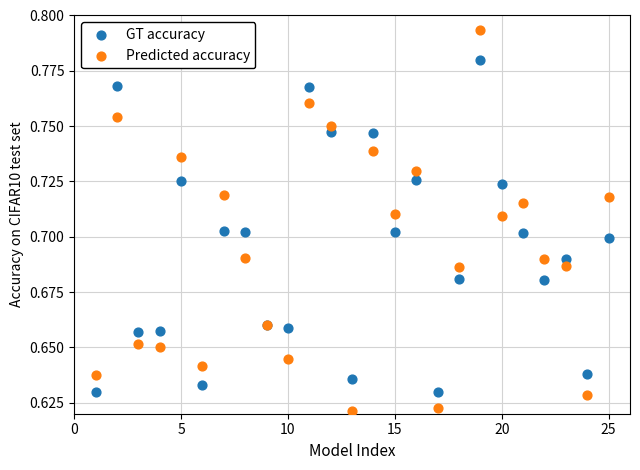

Which series reaches the minimum Y coordinate?

Predicted accuracy